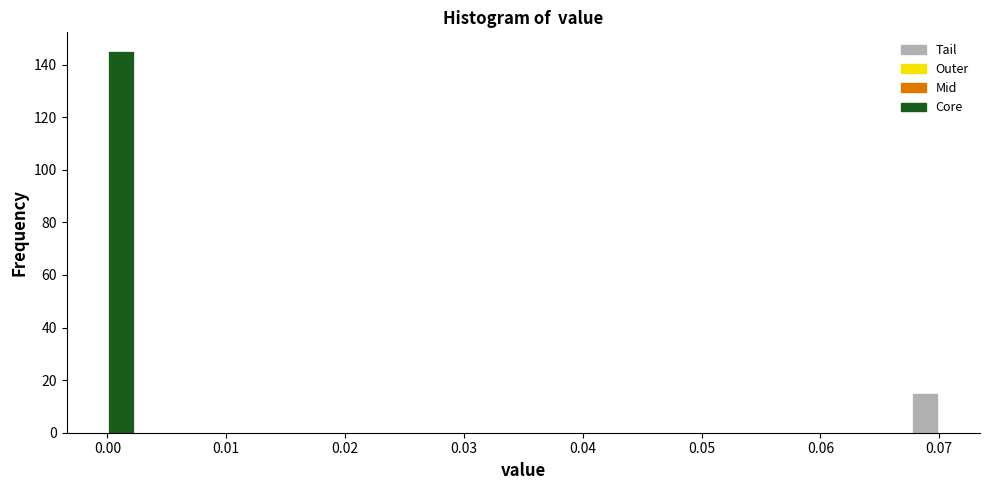

Around what value on the x-axis is the tallest bar? Give the approximate position of its centre, as read against the axis.

0.001